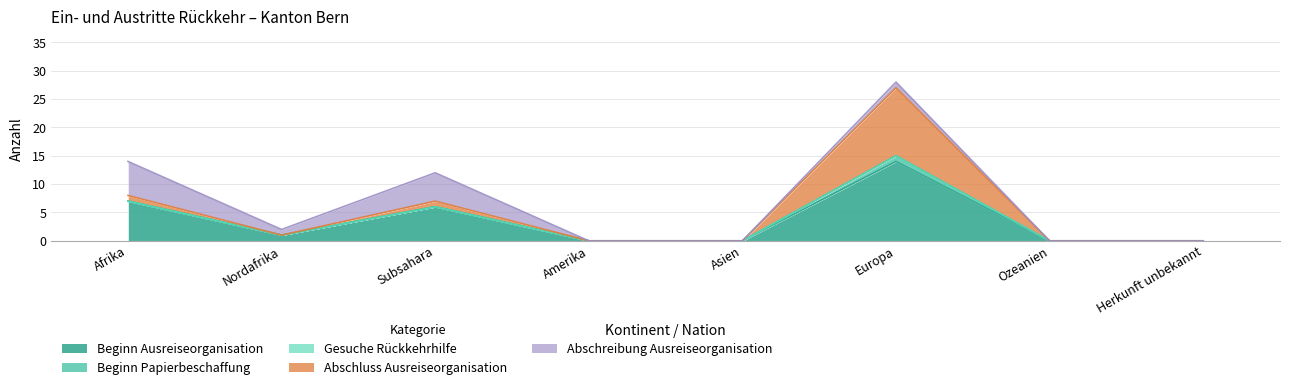

Rank the series by their maximum value, from highest to lowest.

Beginn Ausreiseorganisation, Abschluss Ausreiseorganisation, Abschreibung Ausreiseorganisation, Beginn Papierbeschaffung, Gesuche Rückkehrhilfe